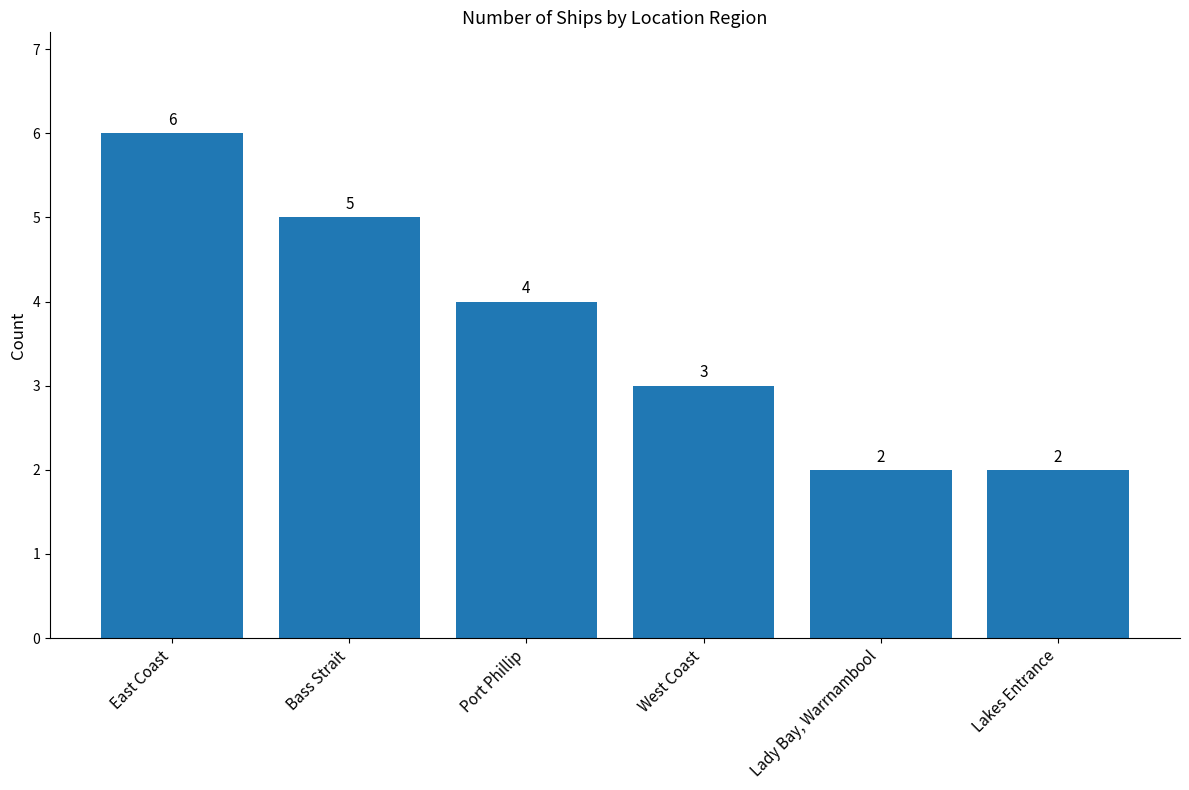

At which label is the value closest to 4?

Port Phillip